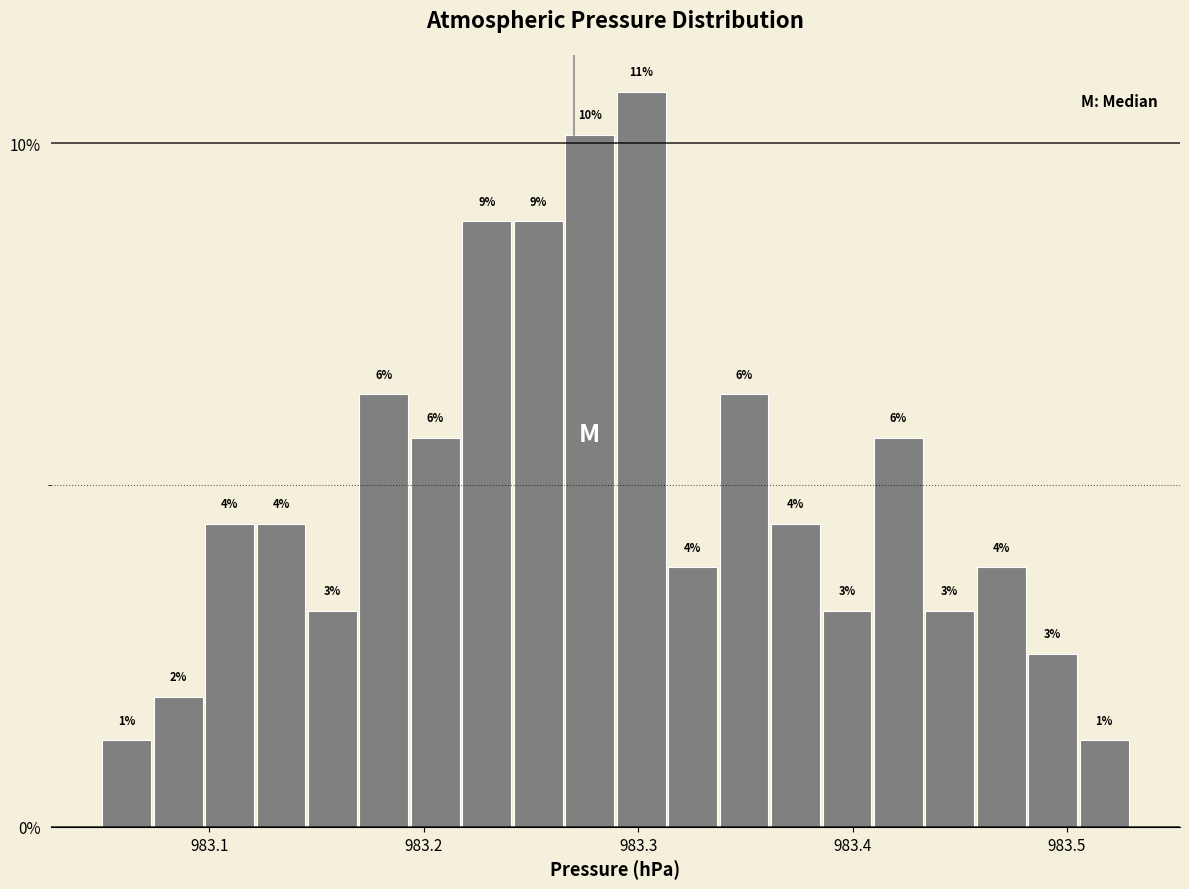

Around what value on the x-axis is the tallest bar? Give the approximate position of its centre, as read against the axis.

983.30